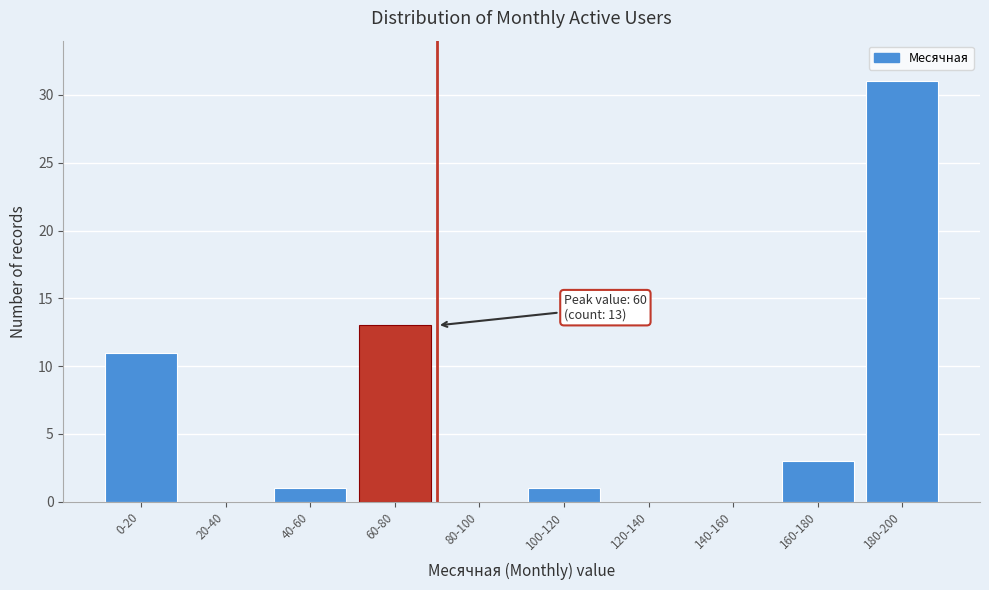

Reading left to right, list all the values displayed in this chart.

0-20=11	20-40=0	40-60=1	60-80=13	80-100=0	100-120=1	120-140=0	140-160=0	160-180=3	180-200=31